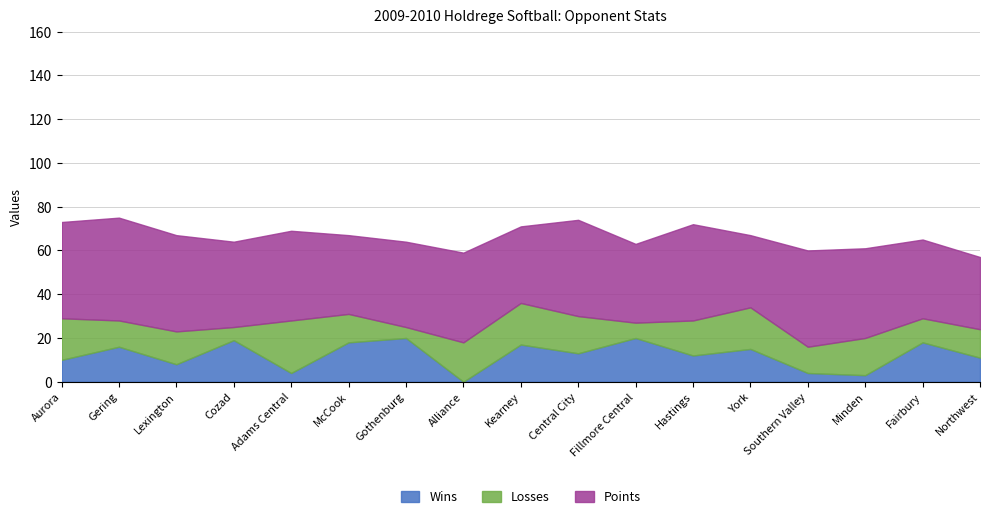

How many lines are shown in the chart?

3